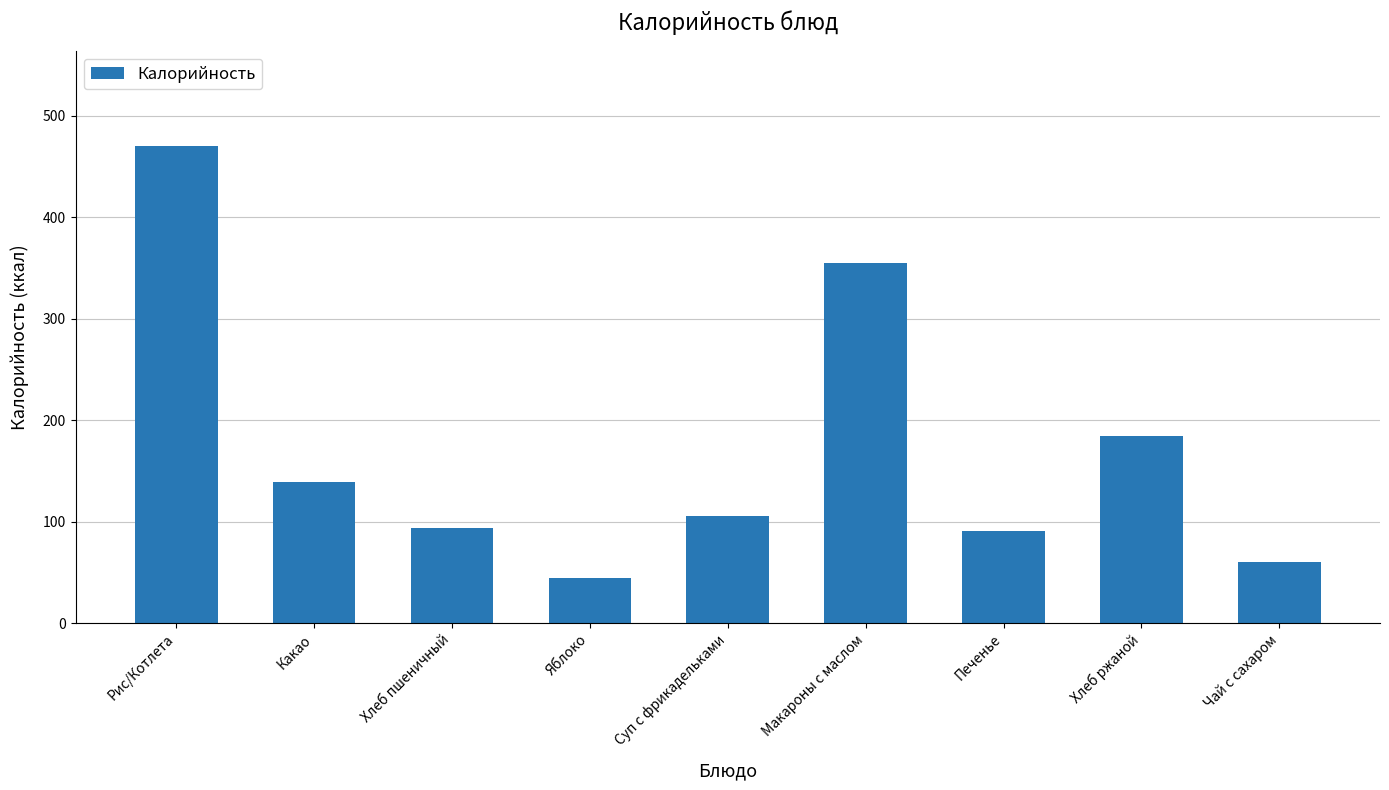

Count the number of data series in this chart.

1